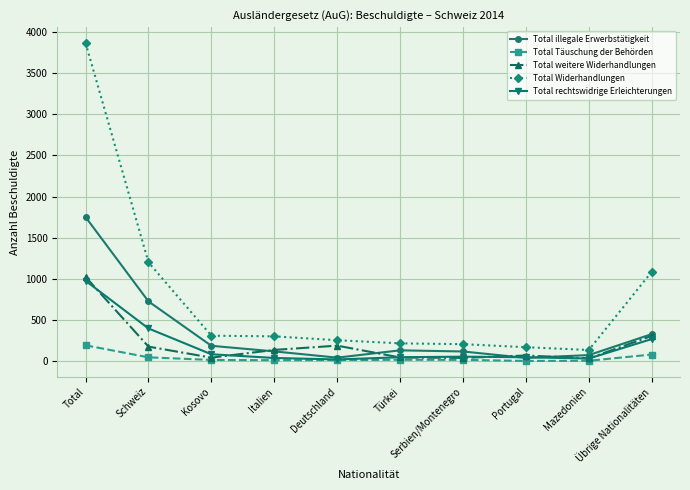

Where does the Total rechtswidrige Erleichterungen series first go above 53?

Total